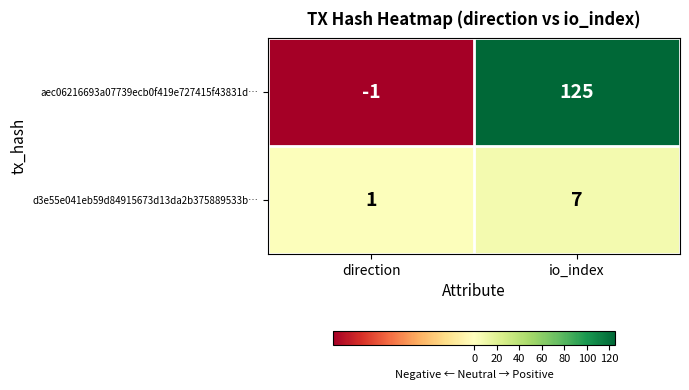

True or false: d3e55e041eb59d84915673d13da2b375889533b… has a value of 7 at io_index.

True